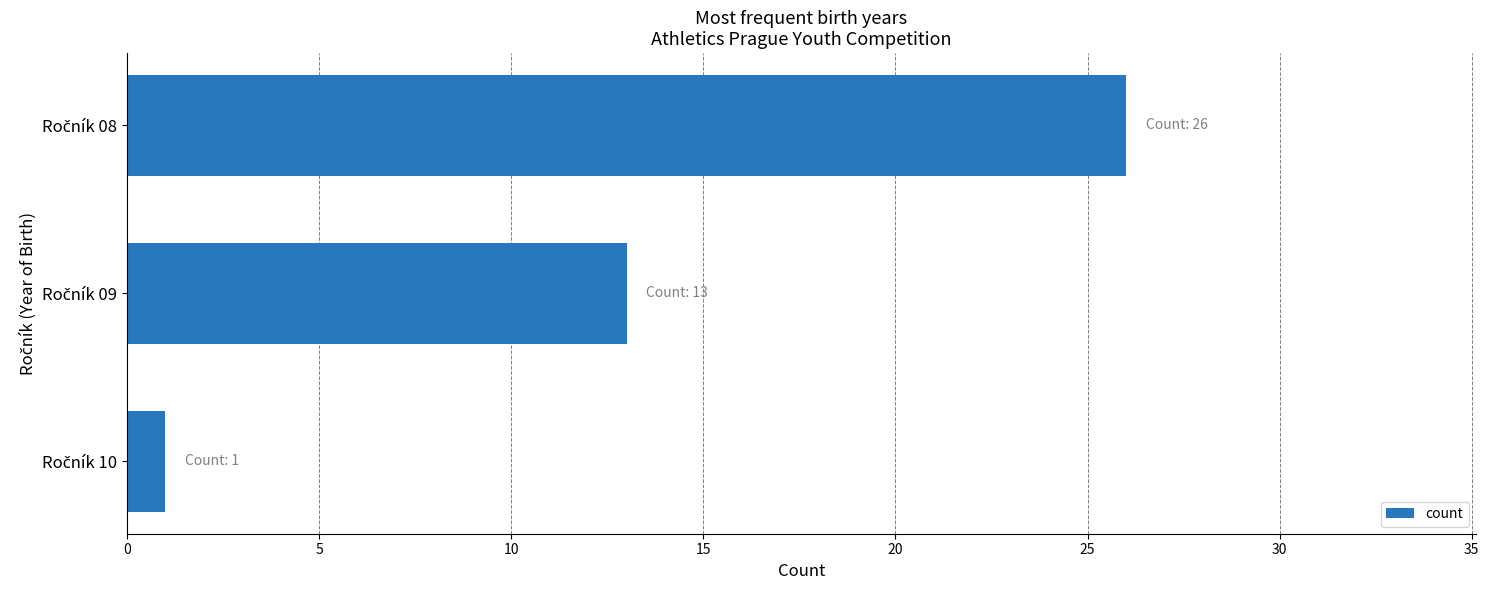

What is the maximum value shown in the chart?

26